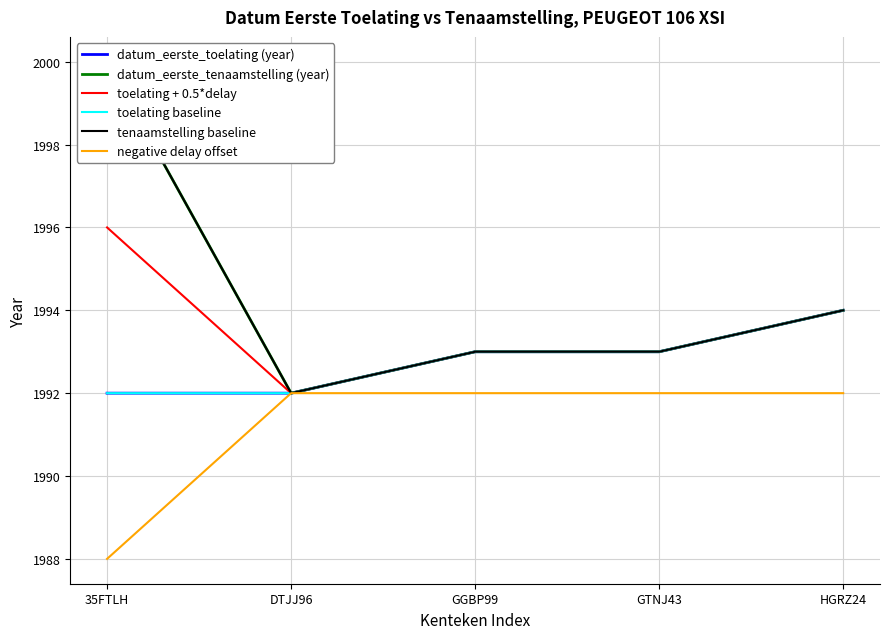

Which series has the largest range (max minus min)?

datum_eerste_tenaamstelling (year)